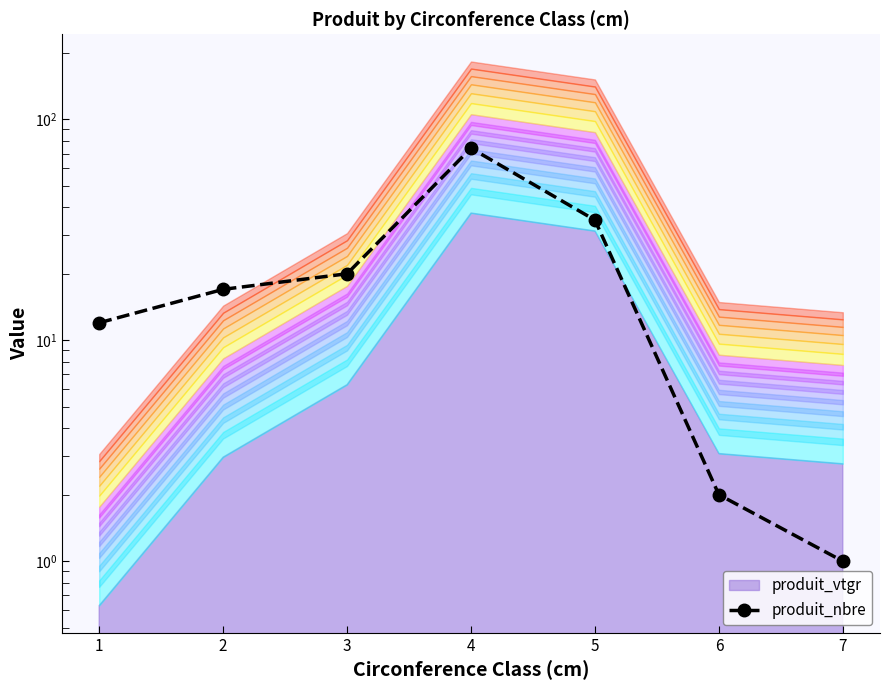

What is the minimum value shown in the chart?

1